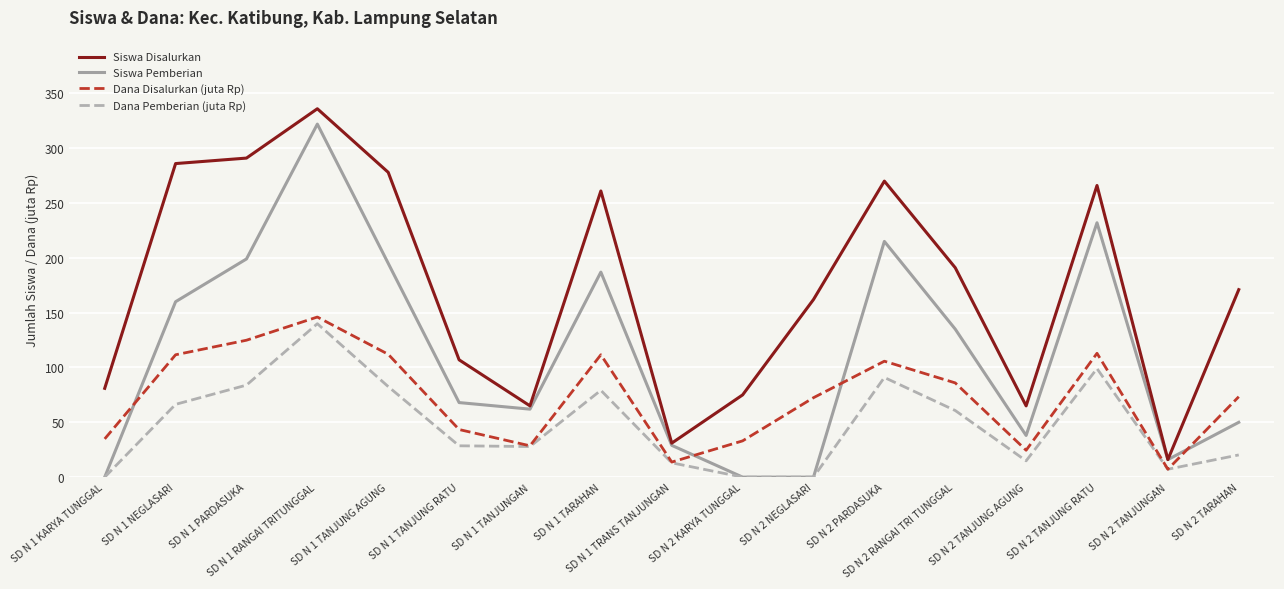

Where does the Siswa Pemberian series first go above 68?

SD N 1 NEGLASARI